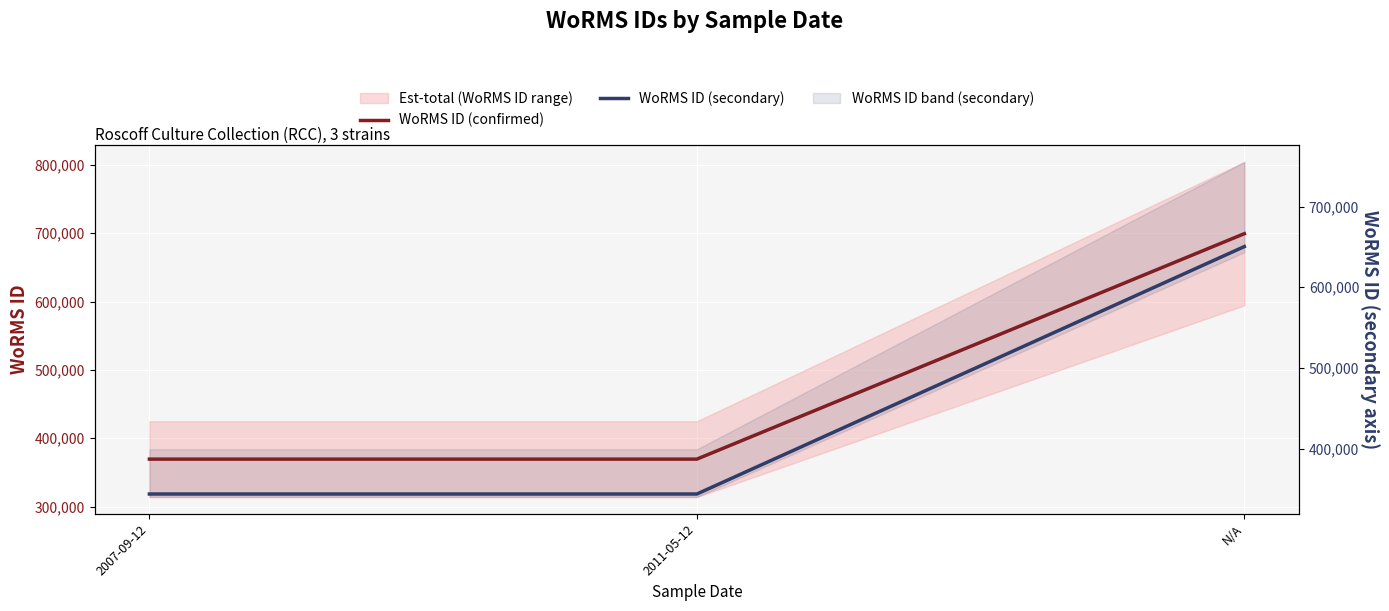

What is the sum of all WoRMS ID (confirmed) values?

1438380.0